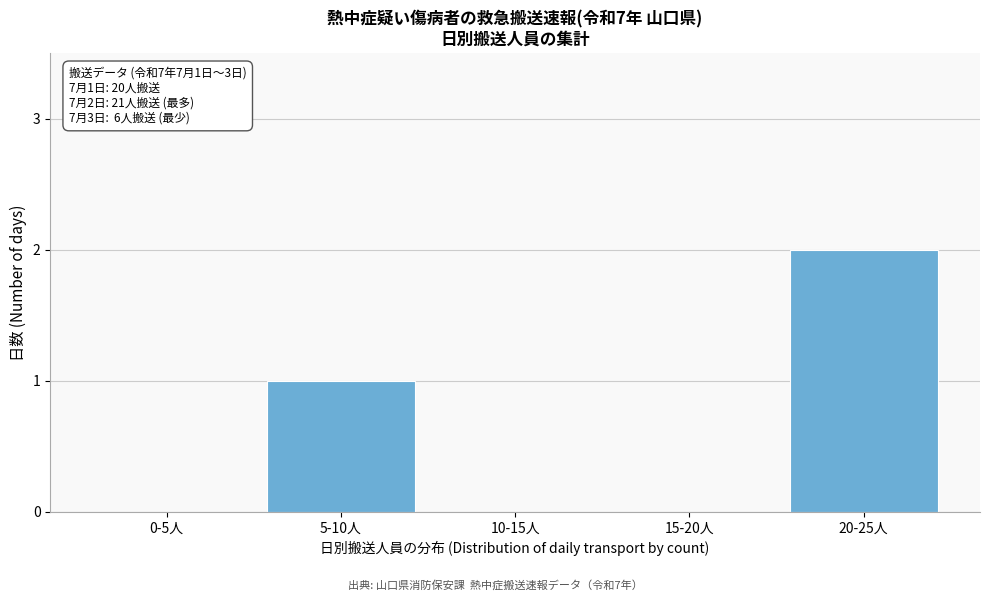

Reading left to right, transcribe all the data shown in this chart.

0-5人=0	5-10人=1	10-15人=0	15-20人=0	20-25人=2